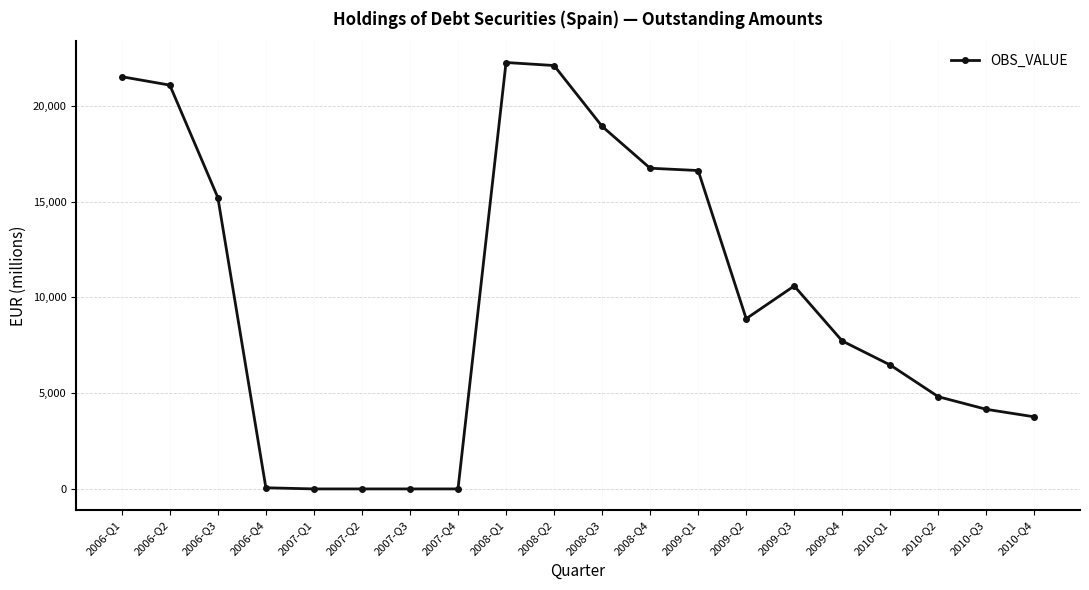

What is the label of the 7th point from the right?

2009-Q2